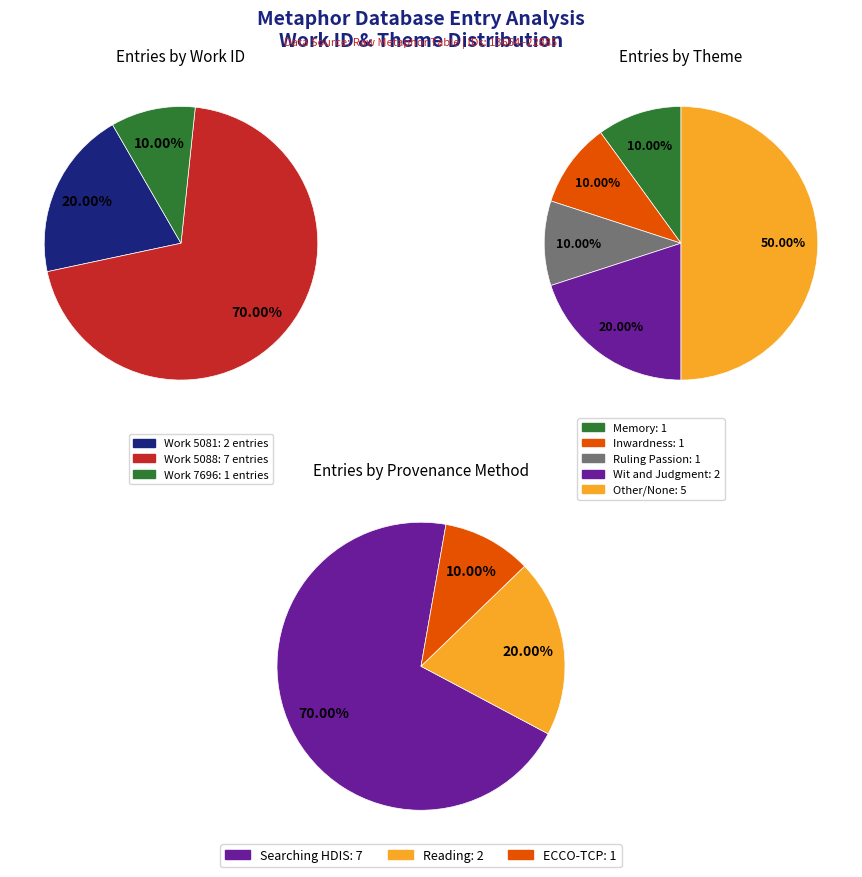

Is it true that 13722 is 3% of the pie?

False